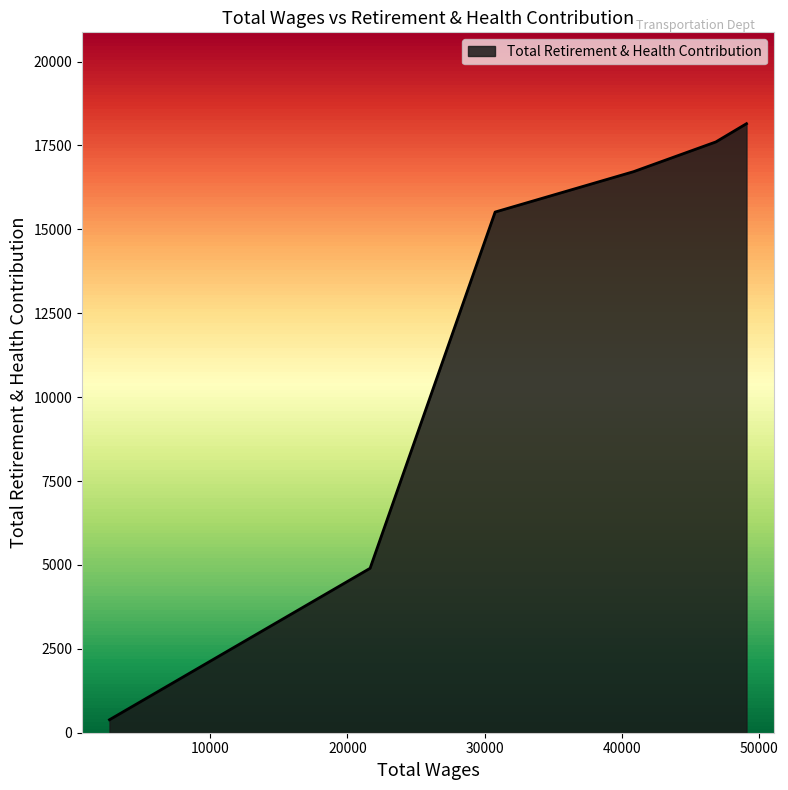

Between 2672.0 and 49083.0, which is larger?

49083.0